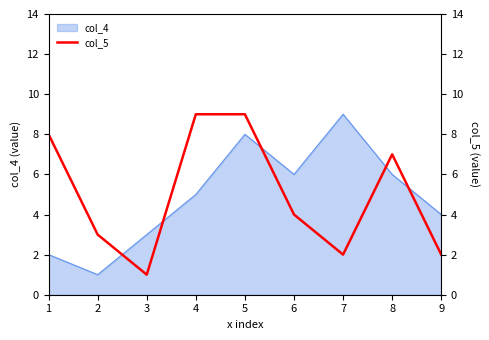

What is the average value?

5